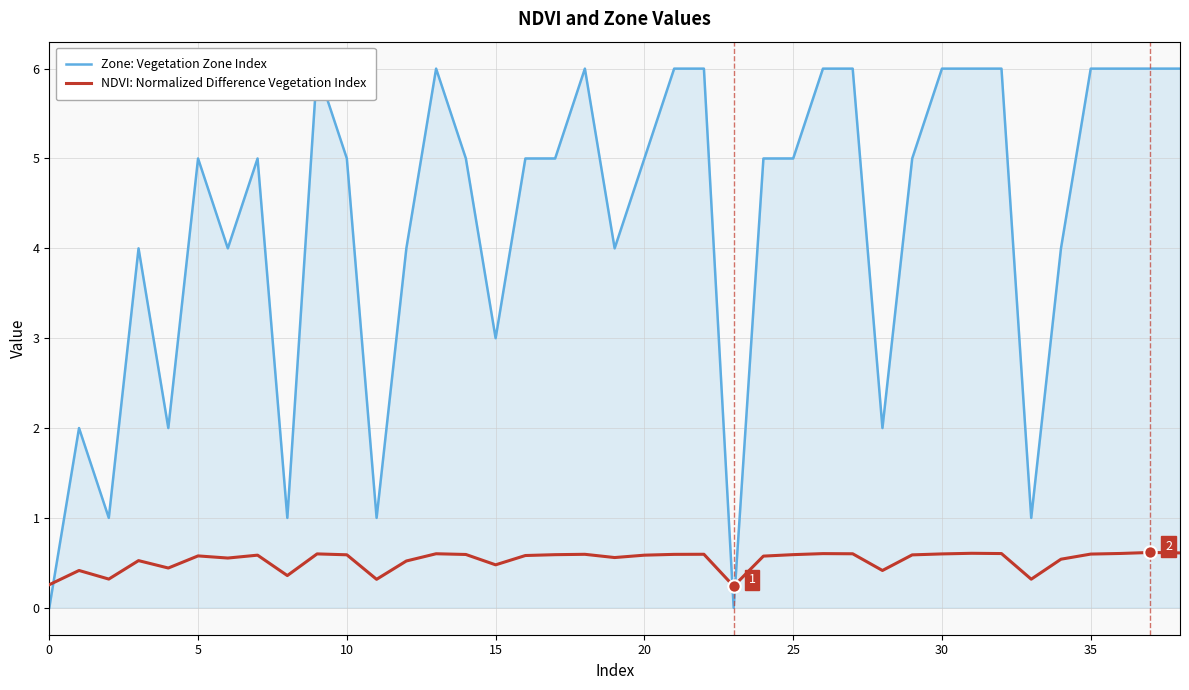

Which series contains the highest Y value?

Zone: Vegetation Zone Index